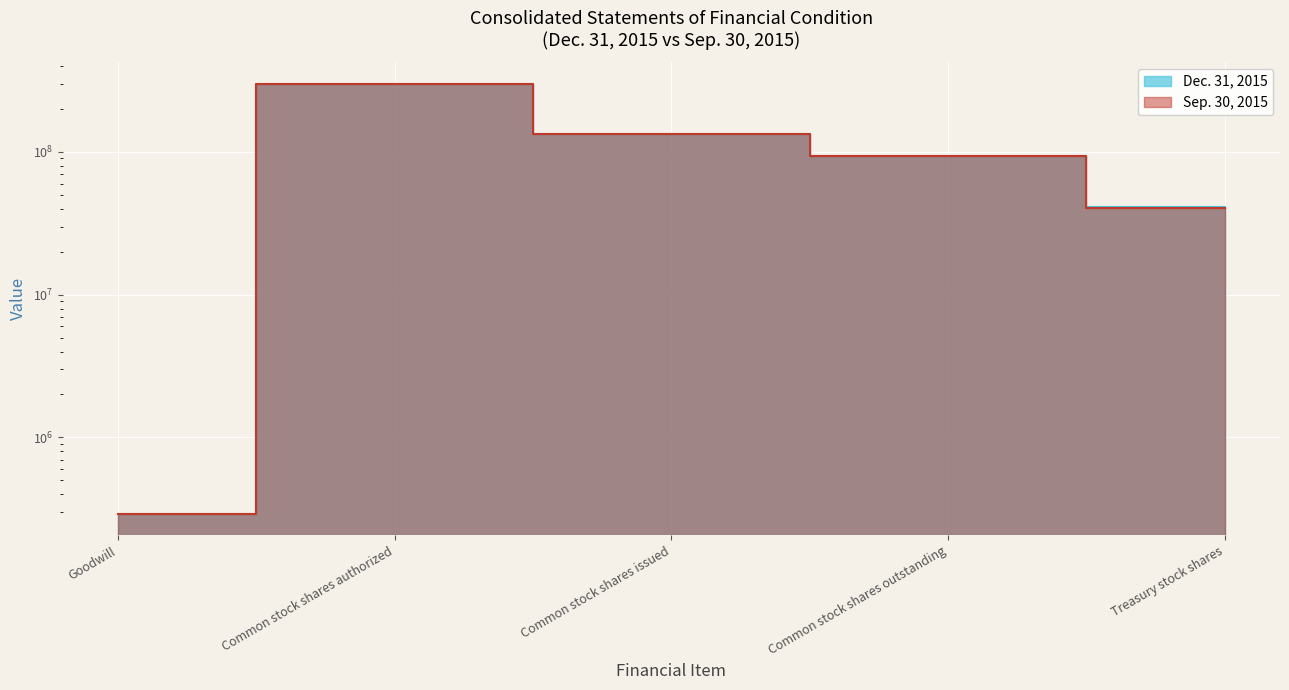

After their last crossing, which series has the higher values: Dec. 31, 2015 or Sep. 30, 2015?

Dec. 31, 2015